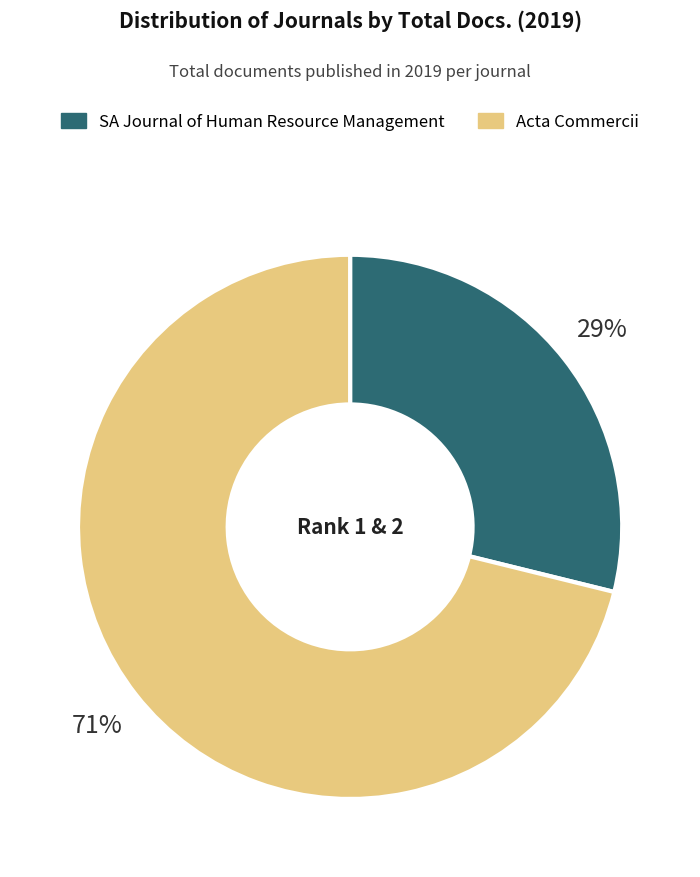

To the nearest percent, what portion does Acta Commercii represent?

71%